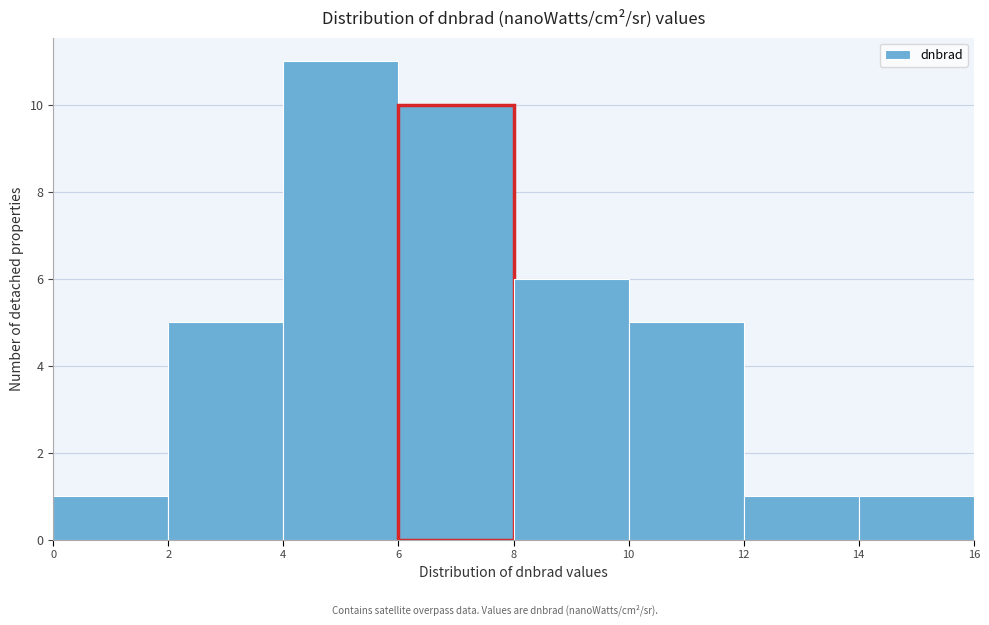

Which range on the x-axis has the tallest bar?

4 to 6